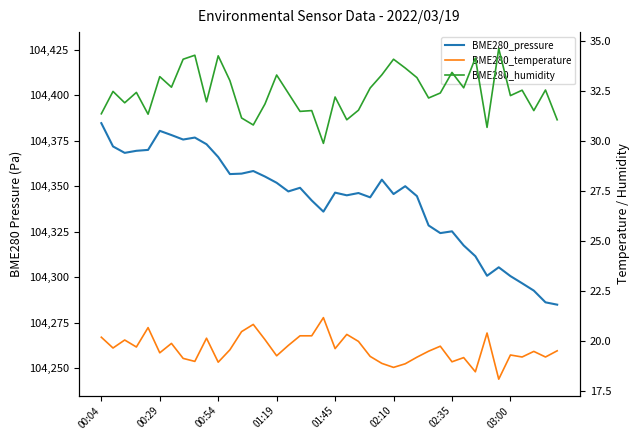

What is the sum of all BME280_humidity values?

1296.7